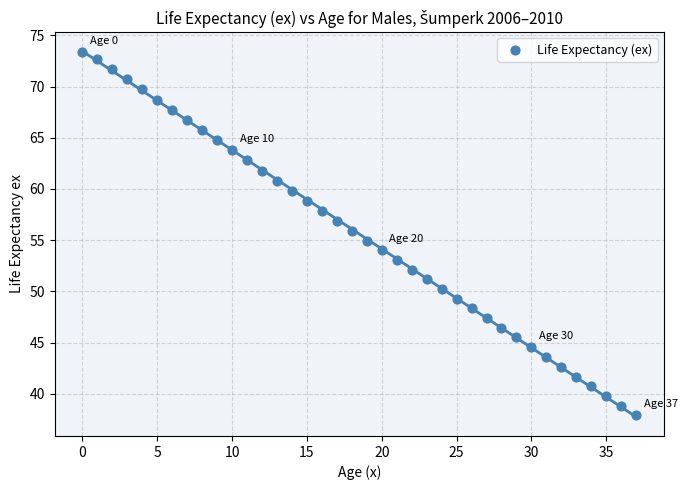

What is the range of Y values (max minus min)?

35.5